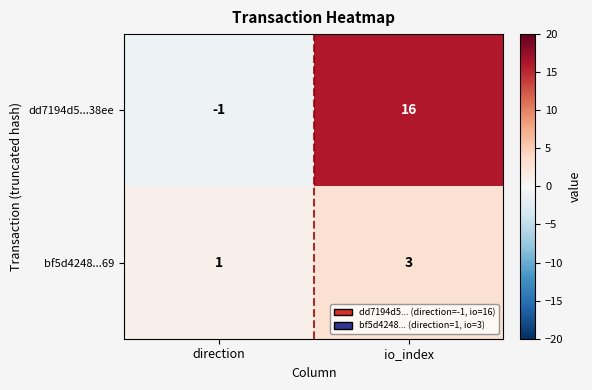

At which category does the chart reach its minimum across all series?

direction